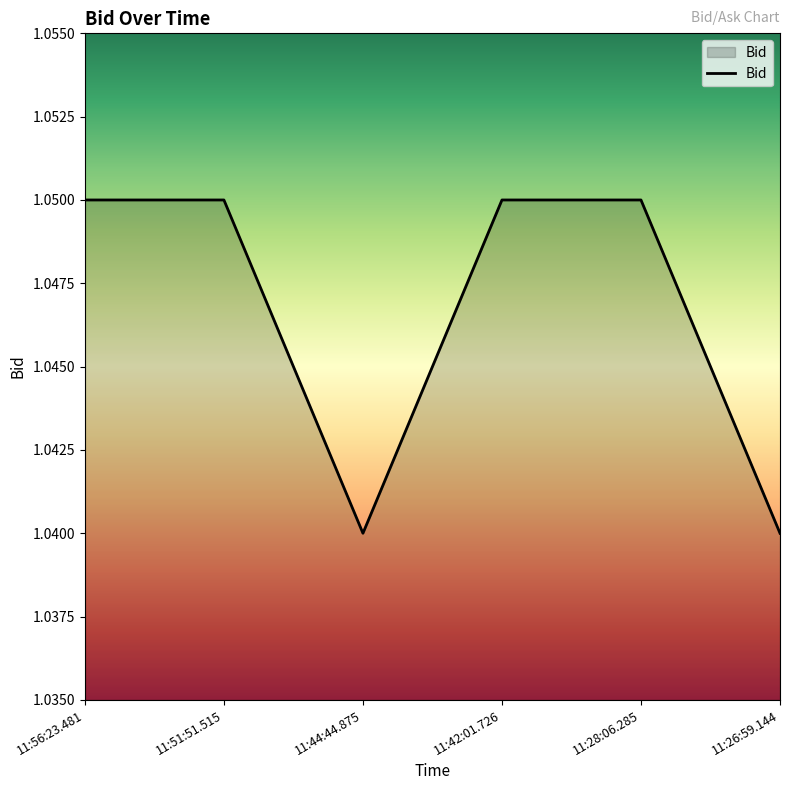

How many values are between 1 and 2?

6